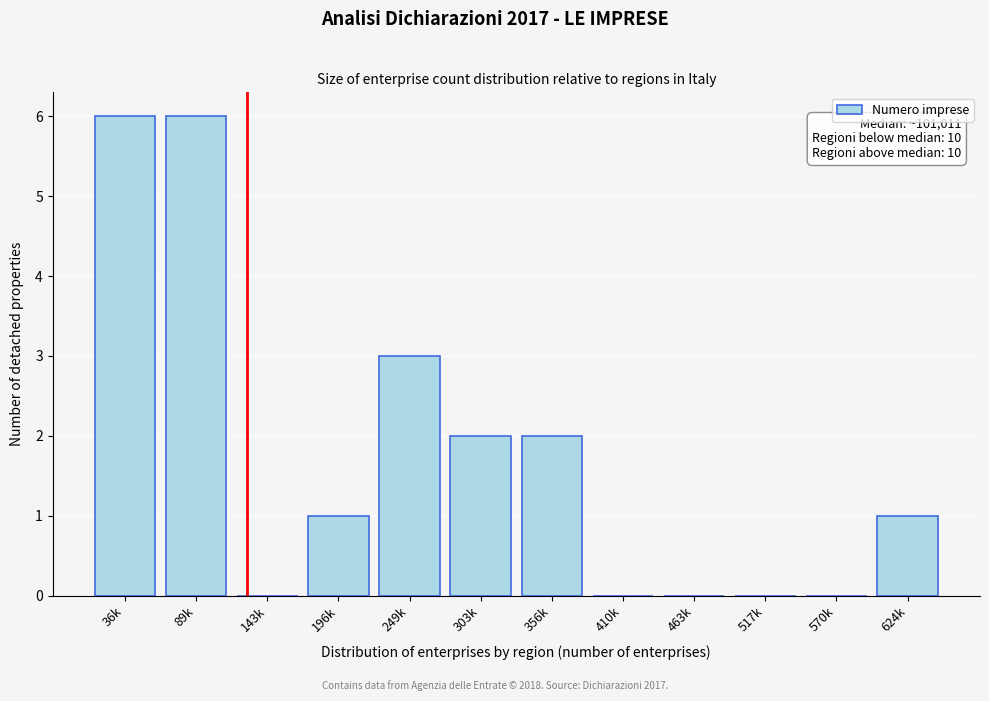

Reading left to right, list all the values displayed in this chart.

36k=6	89k=6	143k=0	196k=1	249k=3	303k=2	356k=2	410k=0	463k=0	517k=0	570k=0	624k=1